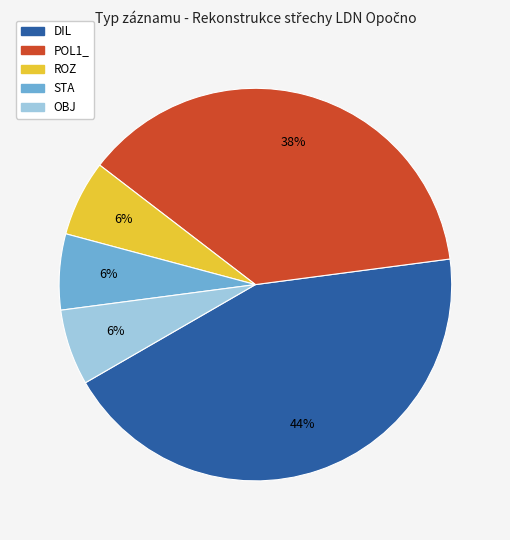

Do STA and ROZ together represent more than half of the pie?

No